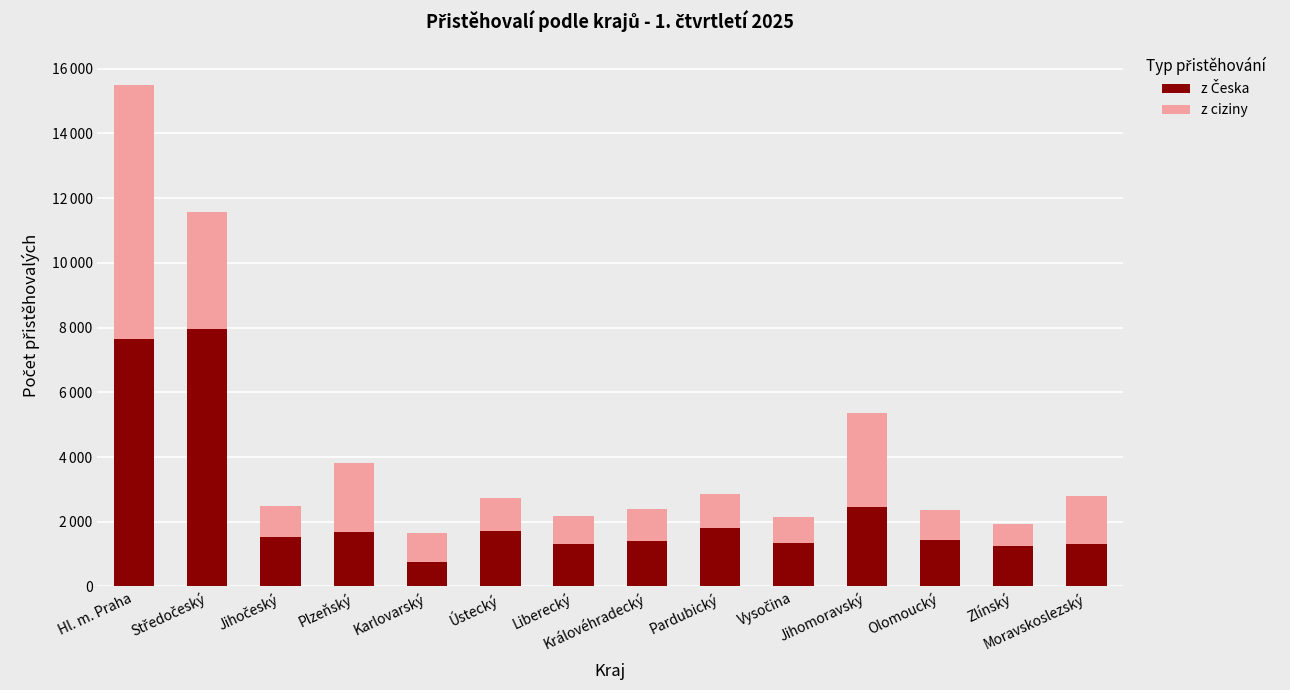

Are the bars horizontal?

No